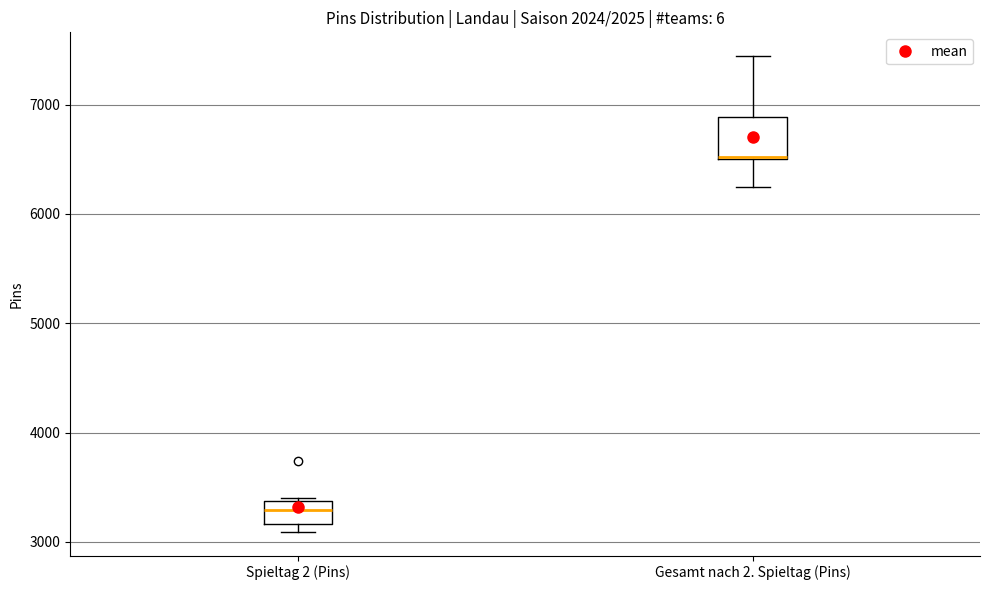

Reading left to right, transcribe this box plot: for each box, give where its median line is, the range the box spans, and where its two whiskers end, as read against the y-axis. The values are not printed on the chart, so give them approximately, as read against the axis.

Spieltag 2 (Pins): median 3300, box 3200 to 3400, whiskers 3100 to 3400
Gesamt nach 2. Spieltag (Pins): median 6500 (drawn on the box's lower edge), box 6500 to 6900, whiskers 6200 to 7400